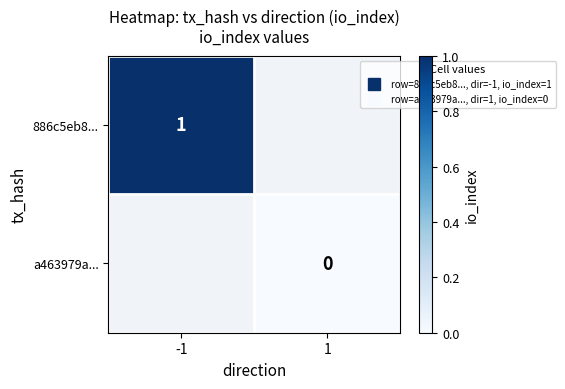

Which series has the widest spread of values?

886c5eb8...